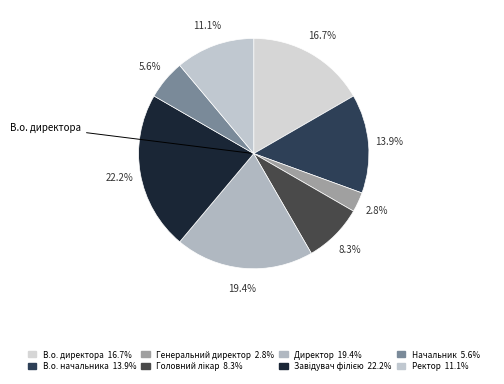

Count the number of slices in the pie.

8